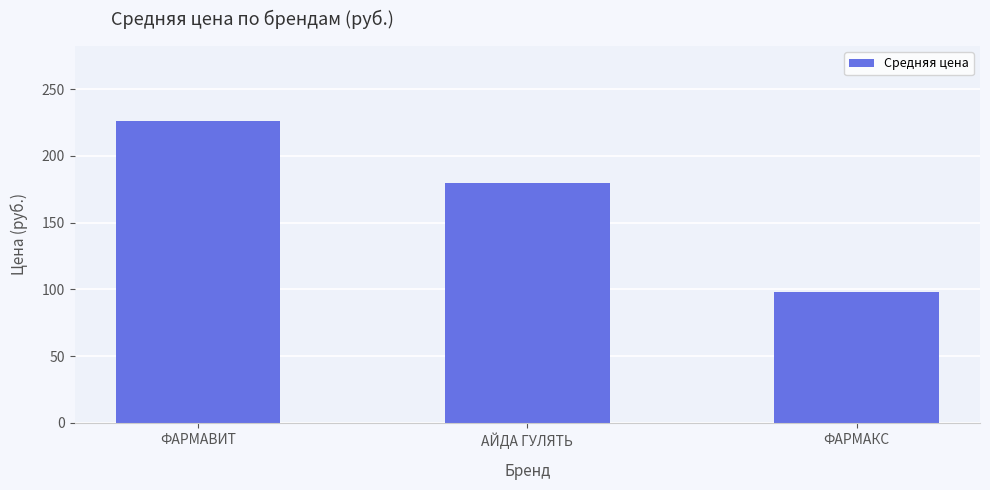

The chart shows a value of 83.8 at АЙДА ГУЛЯТЬ. True or false?

False